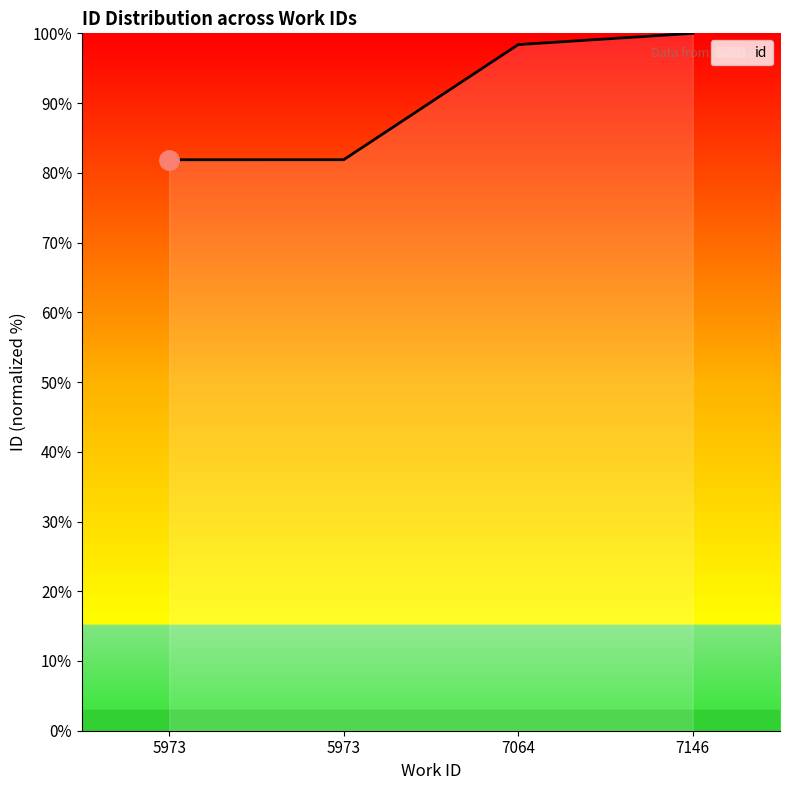

How many series are shown in this chart?

1